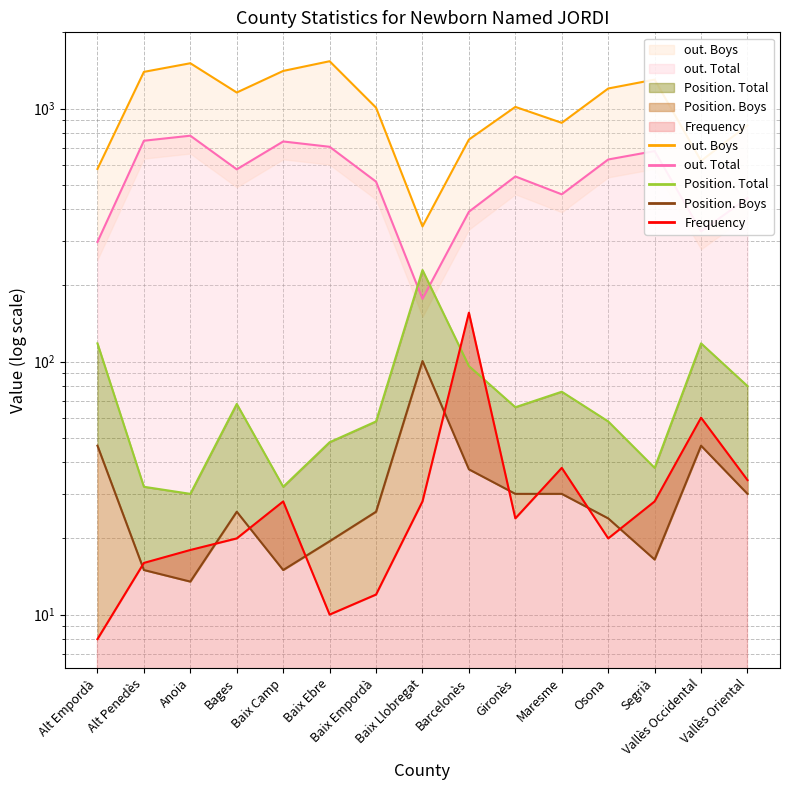

What are all the series names shown in the legend?

Position. Total, Position. Boys, out. Total, out. Boys, Frequency